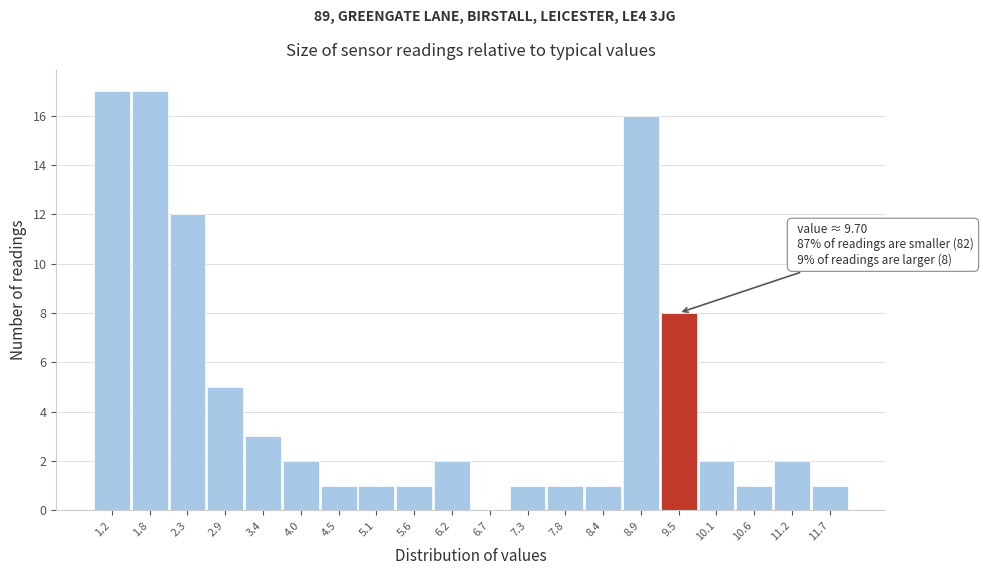

Reading right to left, transcribe all the data shown in this chart.

11.7=1	11.2=2	10.6=1	10.1=2	9.5=8	8.9=16	8.4=1	7.8=1	7.3=1	6.7=0	6.2=2	5.6=1	5.1=1	4.5=1	4.0=2	3.4=3	2.9=5	2.3=12	1.8=17	1.2=17